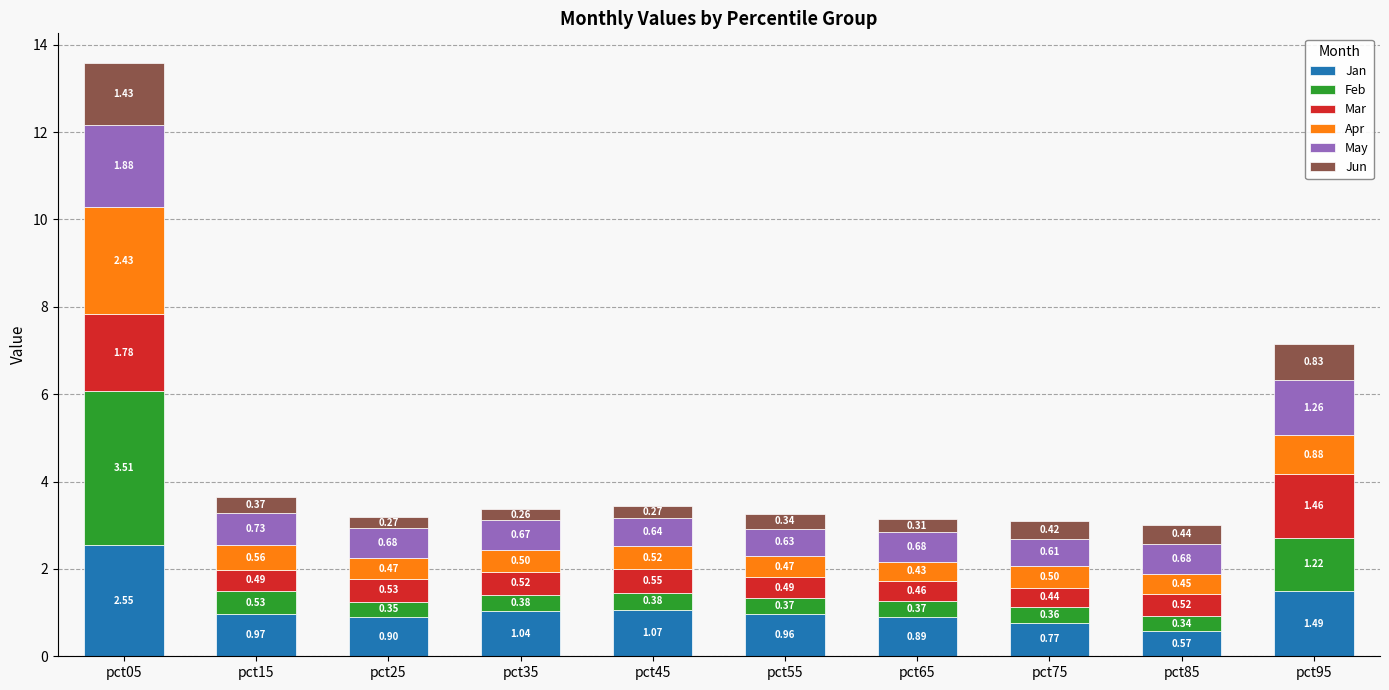

How many bars are there in total?

10